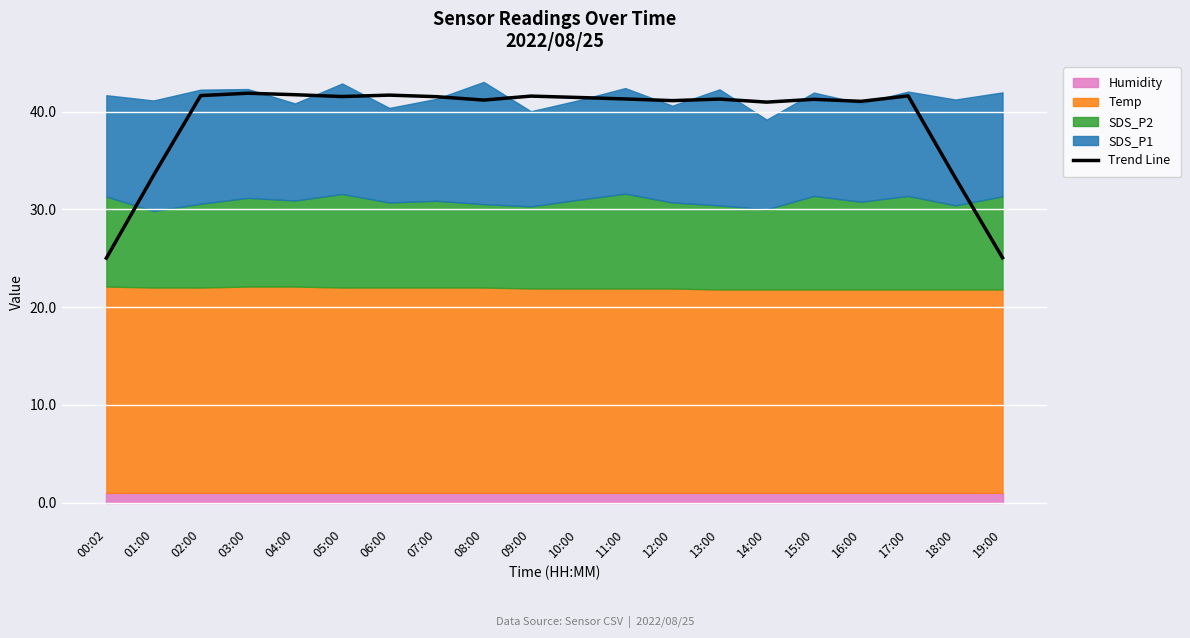

Which category has the lowest value across all series?

00:02